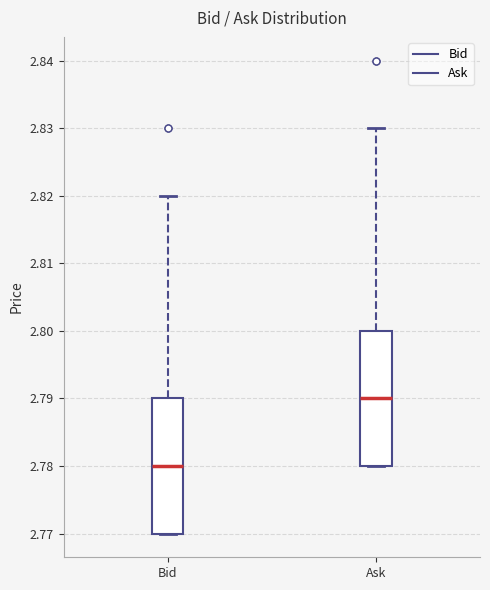

Which box's median line is the lowest?

Bid